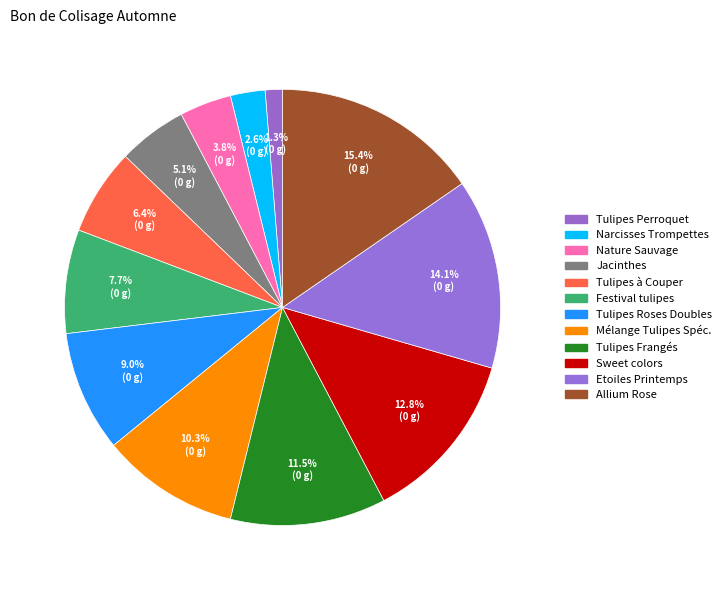

How many slices are in this pie chart?

12